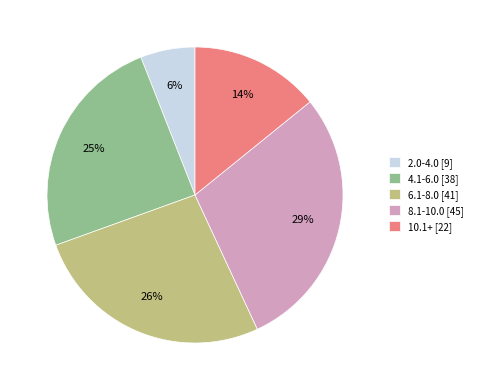

True or false: 6.1-8.0 [41] accounts for 18% of the total.

False